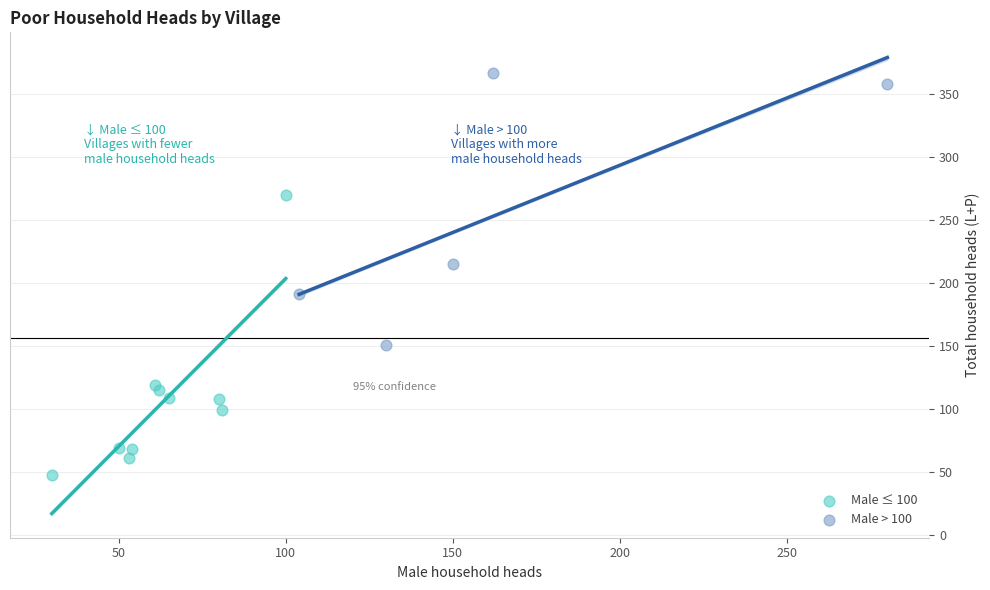

What are all the series names shown in the legend?

Male ≤ 100, Male > 100